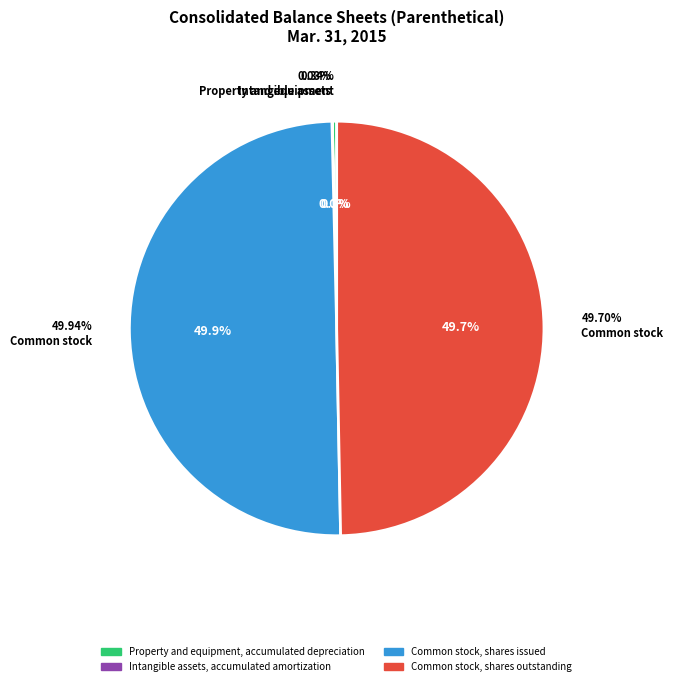

To the nearest percent, what is the difference between the Common stock, shares outstanding and Property and equipment, accumulated depreciation slice percentages?

49%